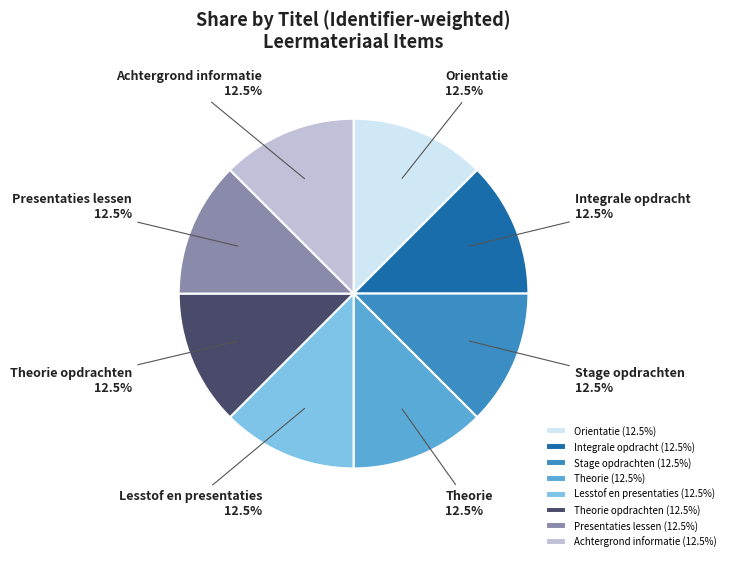

Is Stage opdrachten the majority of the pie?

No